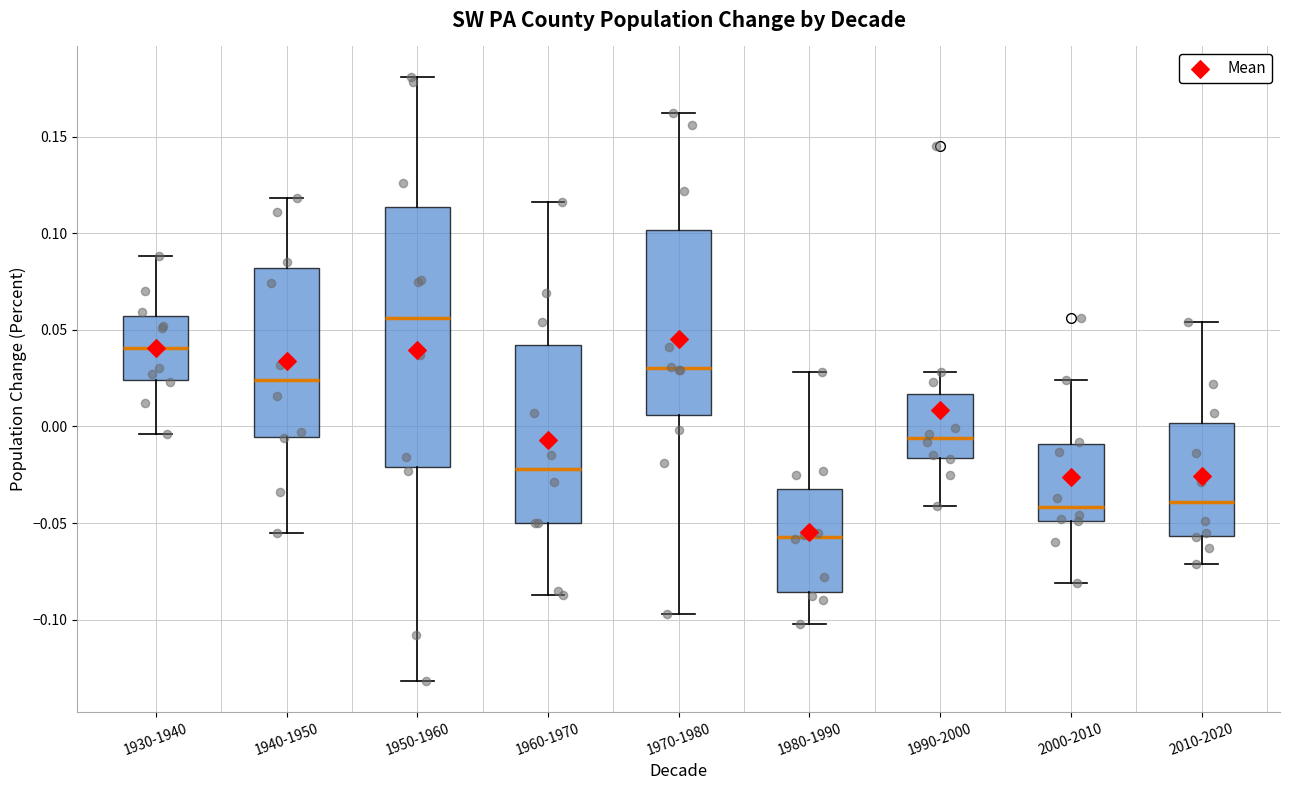

Comparing the boxes themselves (not the whiskers), which one is the tallest?

1950-1960